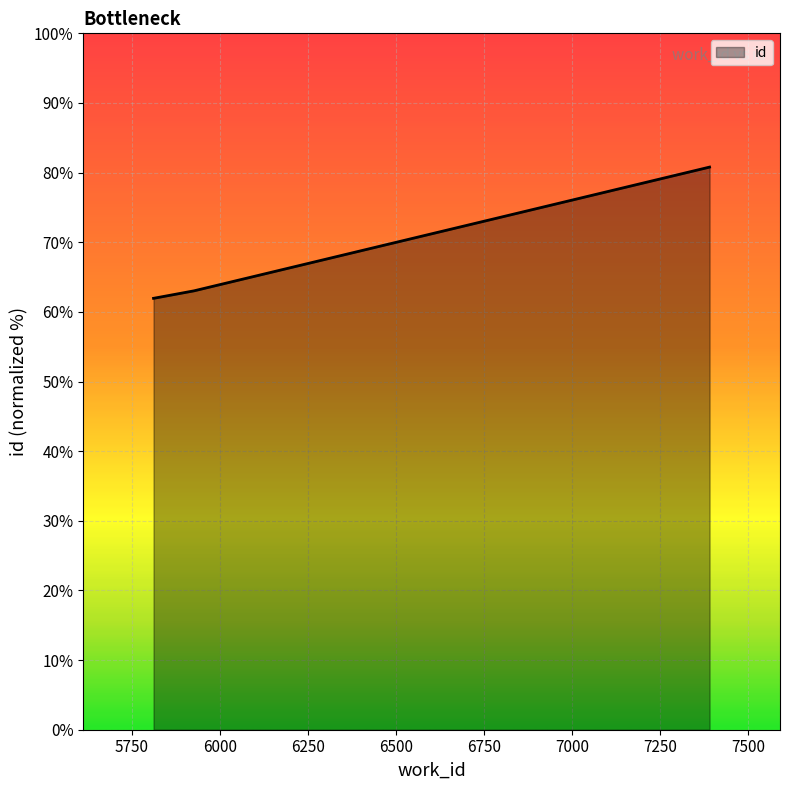

What is the maximum value shown in the chart?

80.8